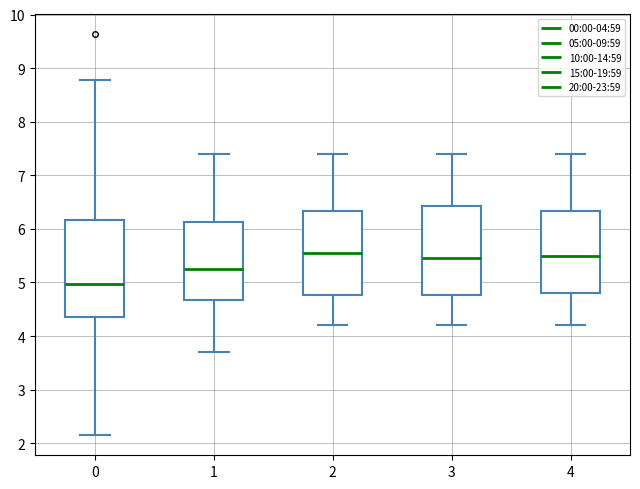

Where is the upper edge of the box at x = 2 on the y-axis? The values are not printed on the chart, so give them approximately, as read against the axis.

6.3